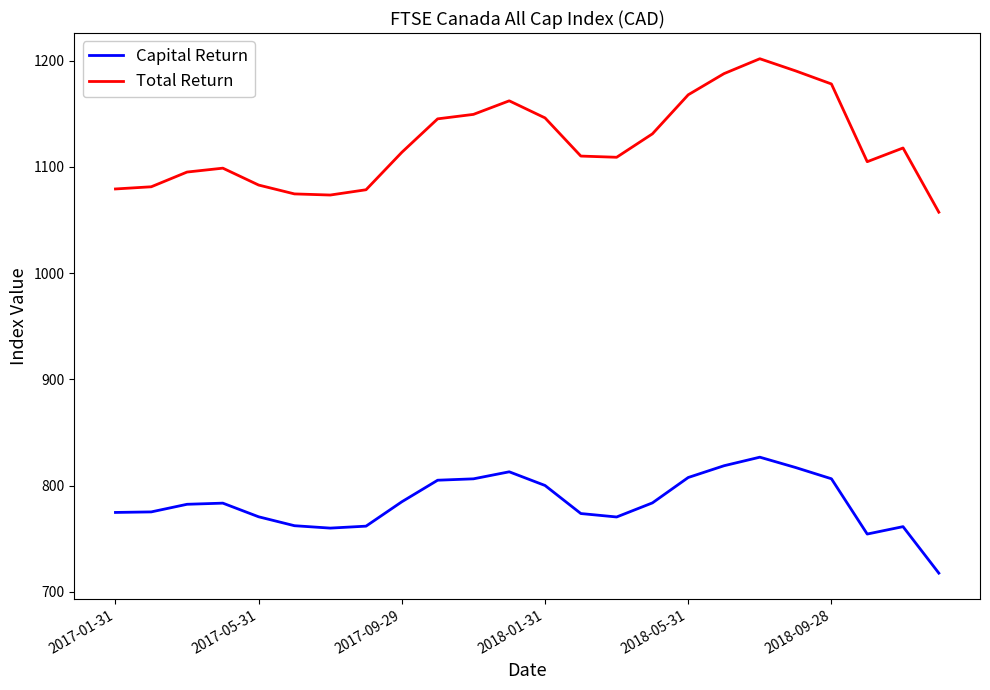

Which series has the largest range (max minus min)?

Total Return